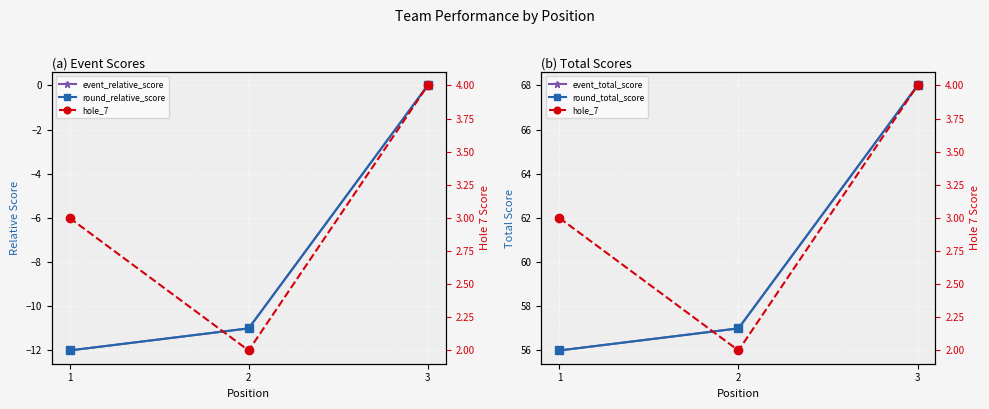

Rank the series by their maximum value, from lowest to highest.

event_relative_score, round_relative_score, hole_7, event_total_score, round_total_score